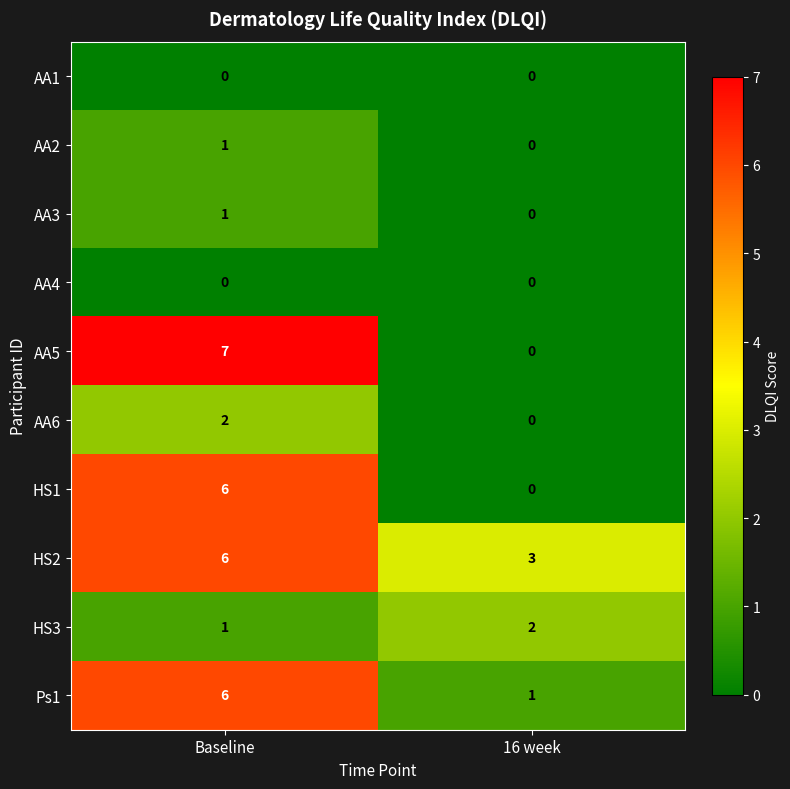

Count the number of categories in the chart.

2